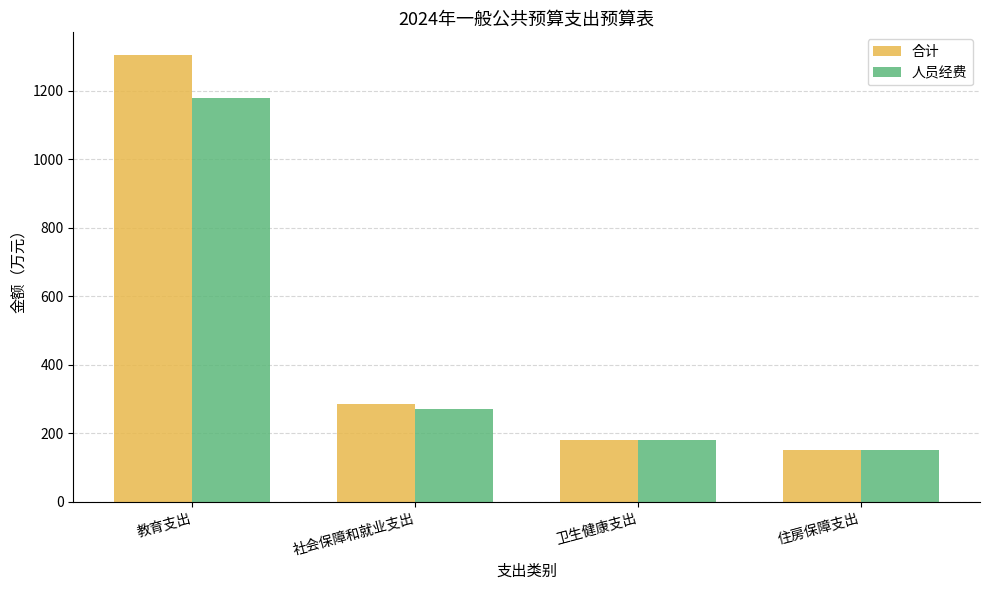

Rank the categories by 合计 value from highest to lowest.

教育支出, 社会保障和就业支出, 卫生健康支出, 住房保障支出